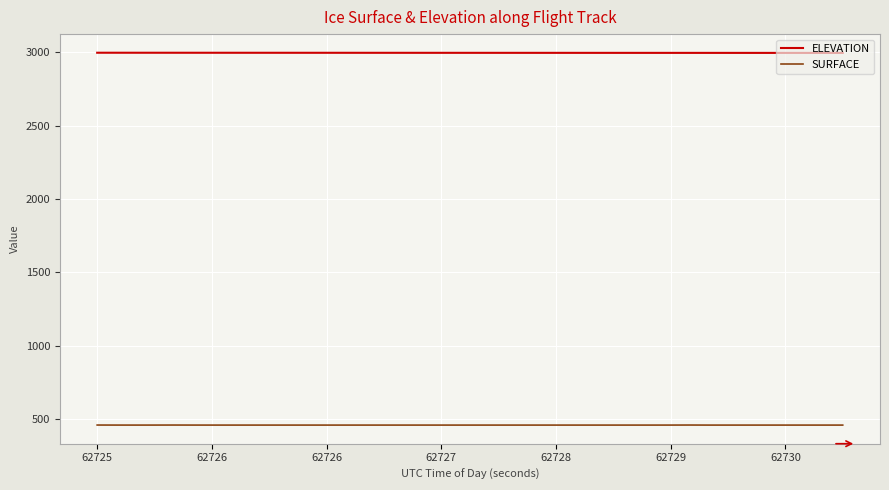

What is the maximum value shown in the chart?

2995.2